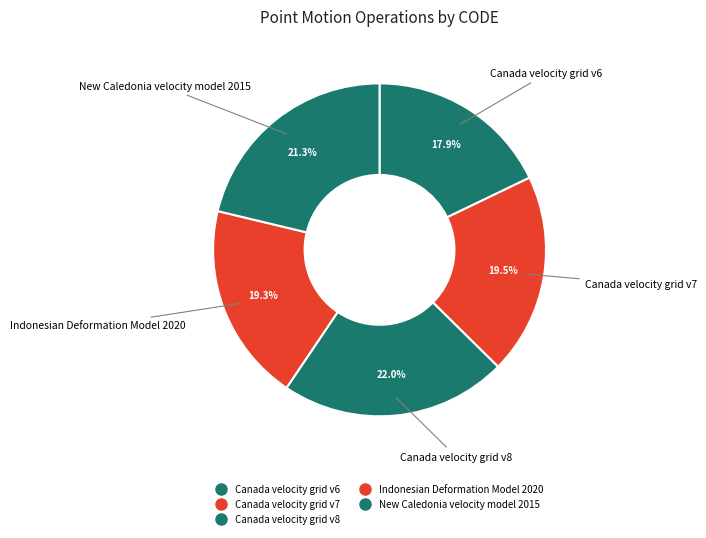

How many segments does this pie chart have?

5